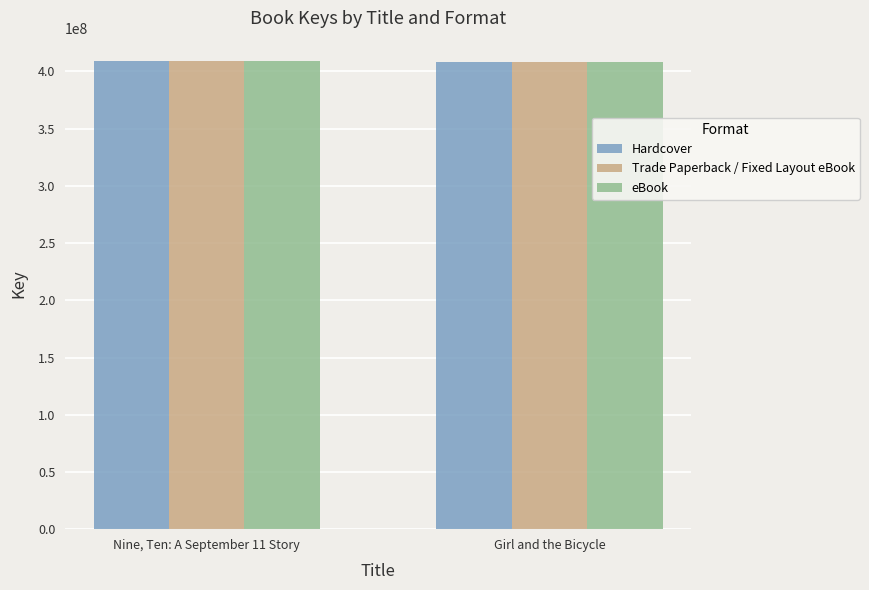

Are the bars horizontal?

No